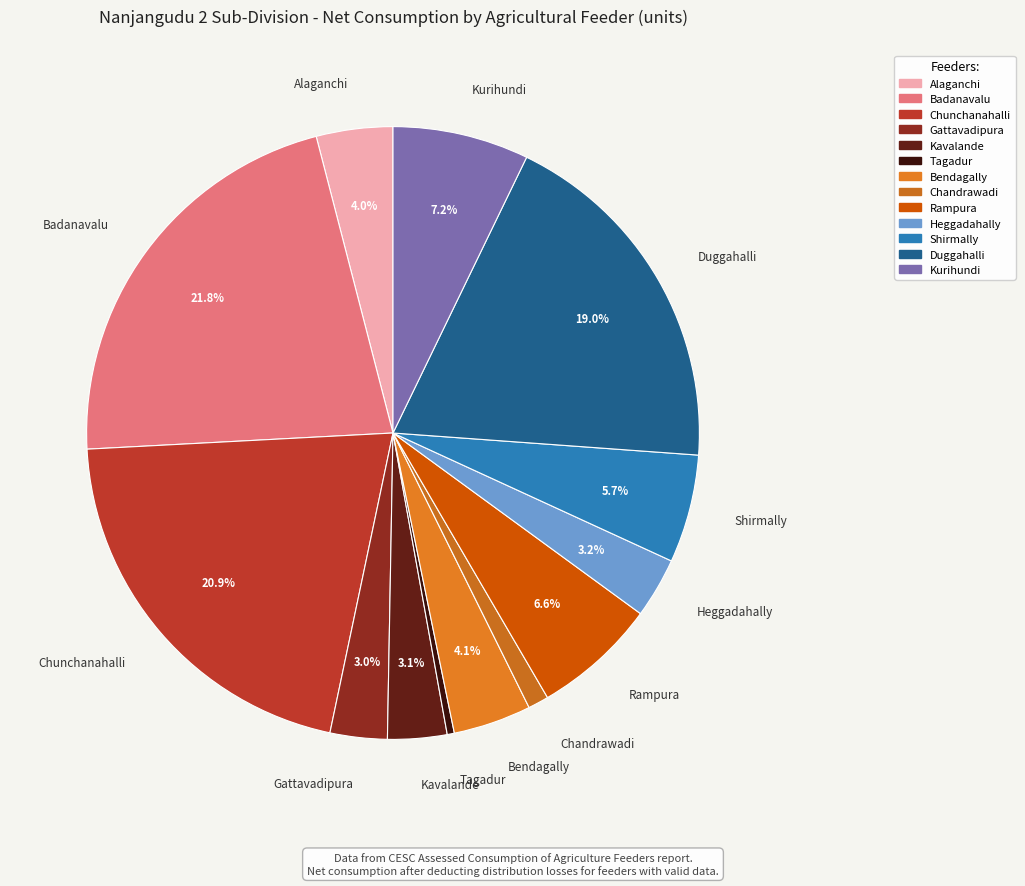

Which category has the biggest portion of the pie?

Badanavalu